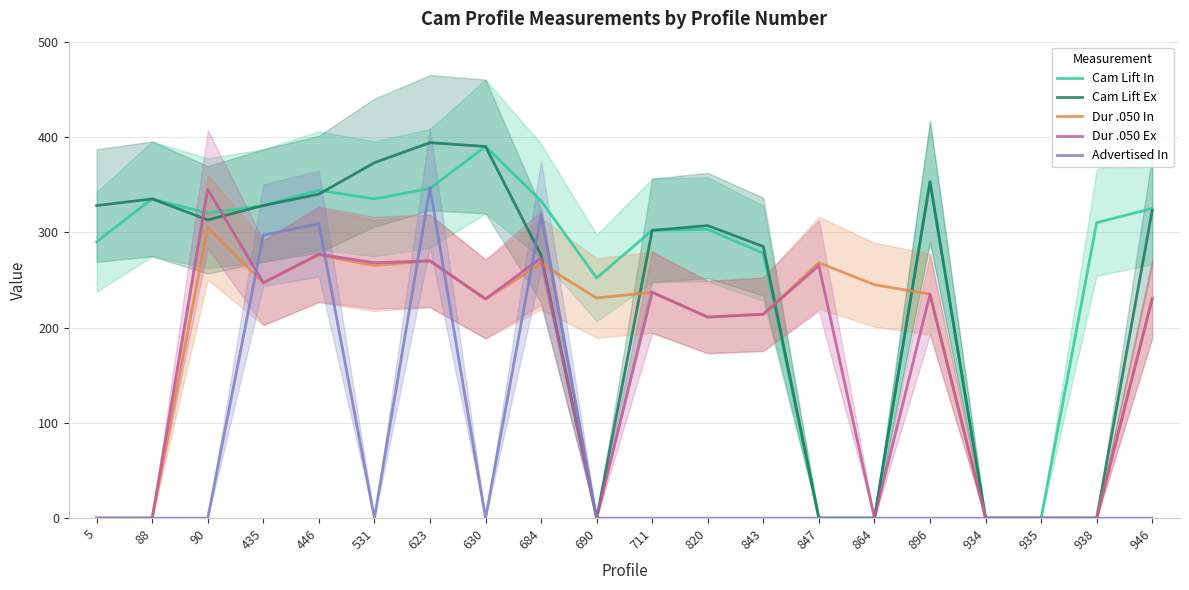

Which has a higher value, 938 or 896?

896